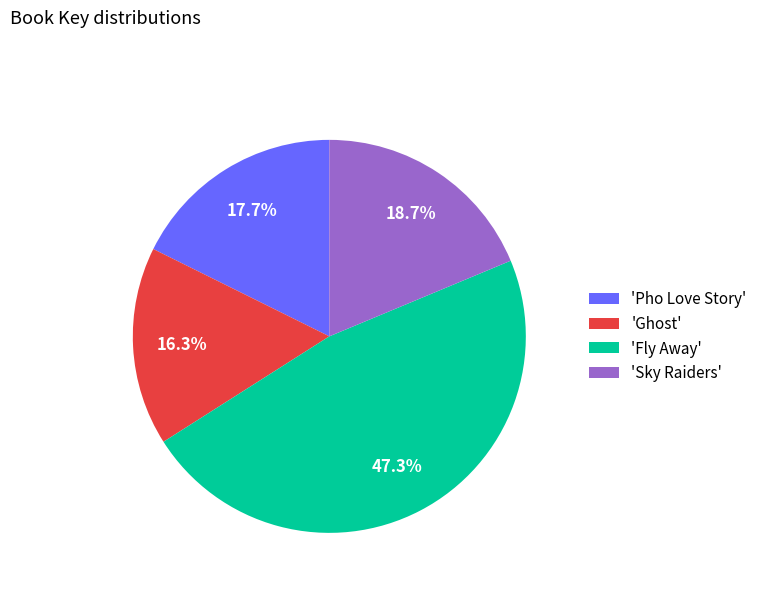

To the nearest percent, what is the difference between the largest and smallest slice percentages?

31%